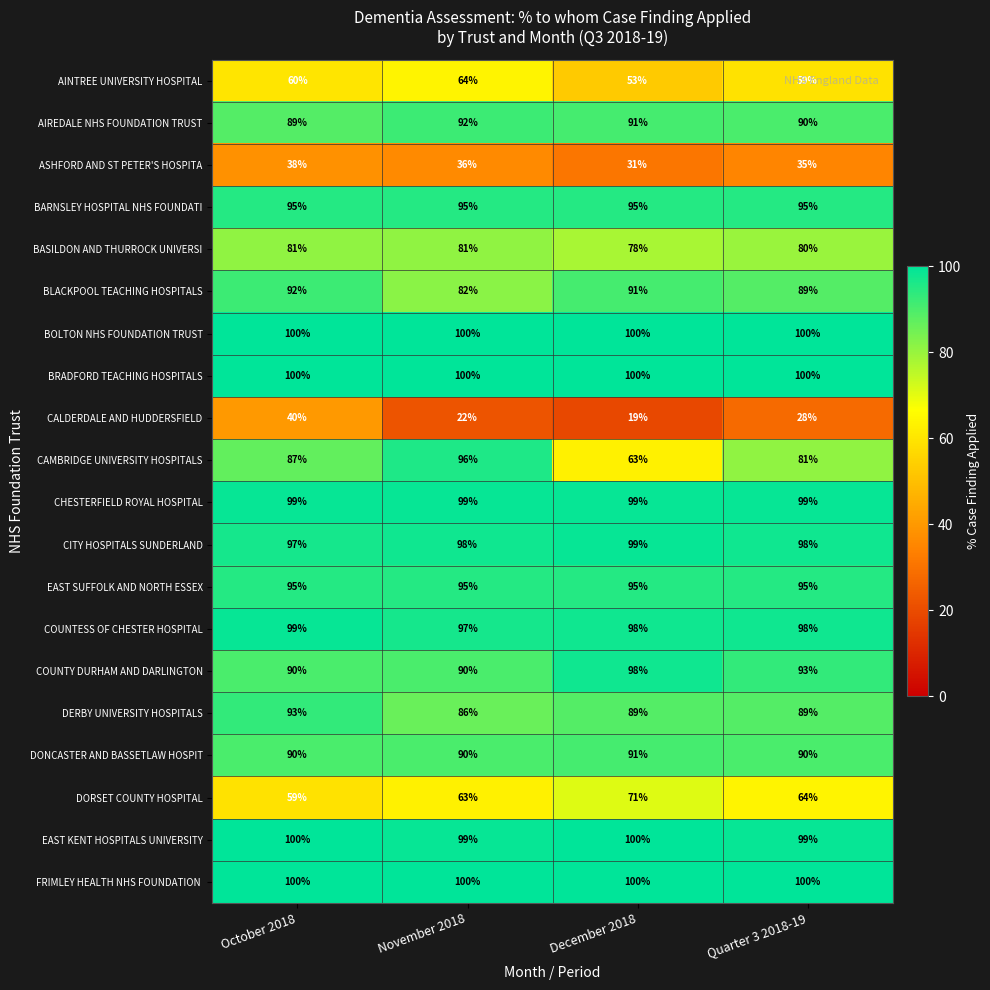

What value does the CITY HOSPITALS SUNDERLAND series have at November 2018?

98